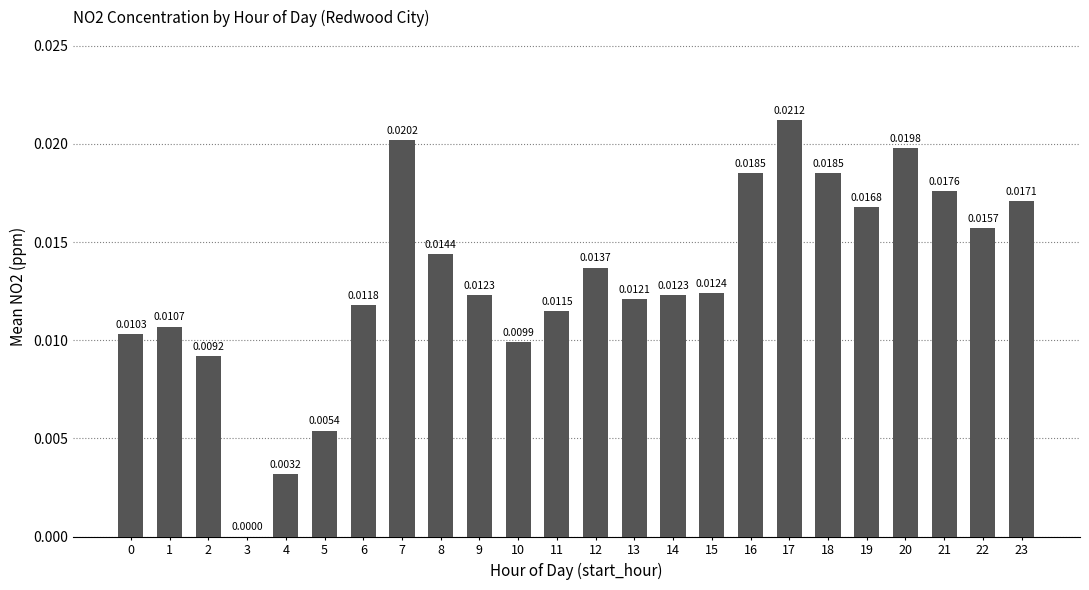

What is the sum of all values?

0.3